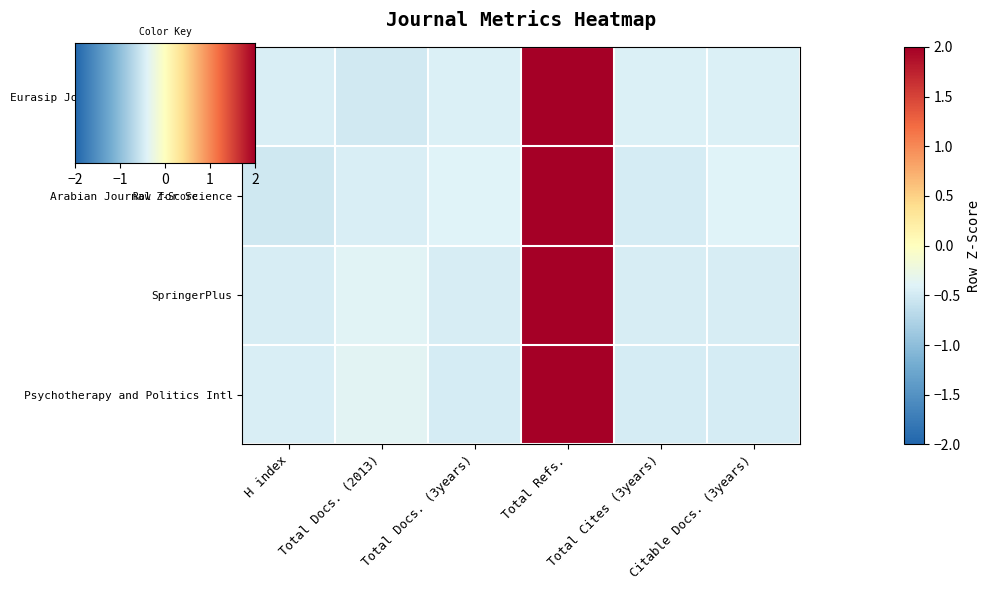

What is the difference between the maximum and minimum values in the Arabian Journal for Science series?

2.8